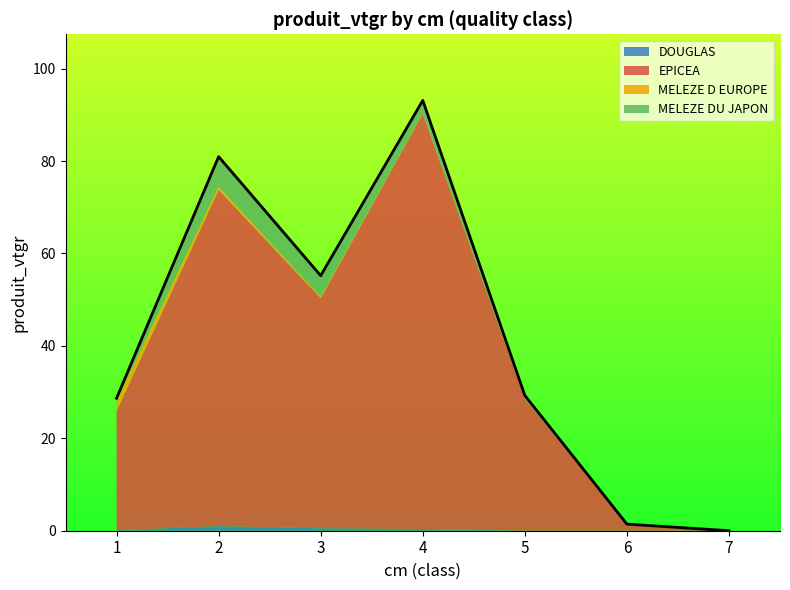

How many interior local peaks does the EPICEA series have?

2